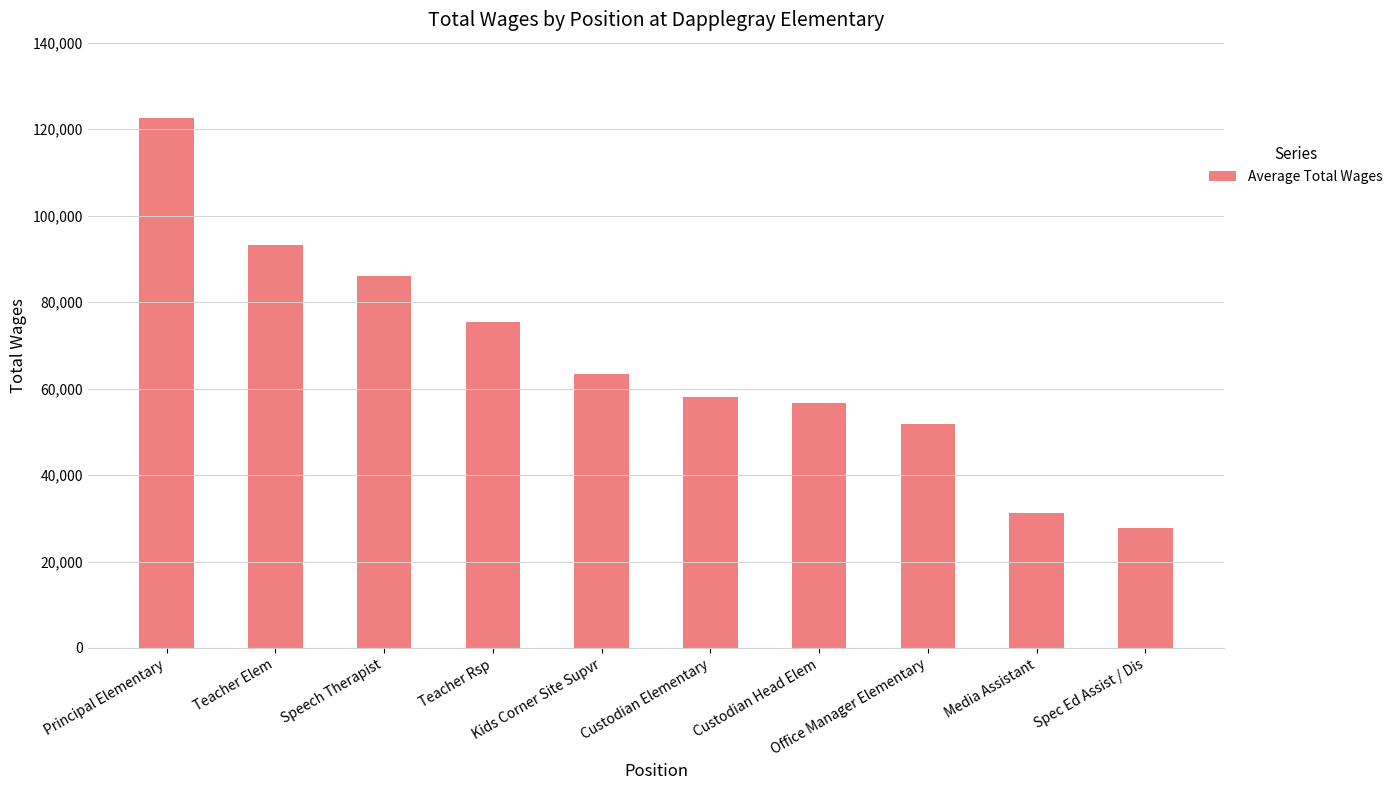

What is the change in value from Principal Elementary to Media Assistant?

-91282